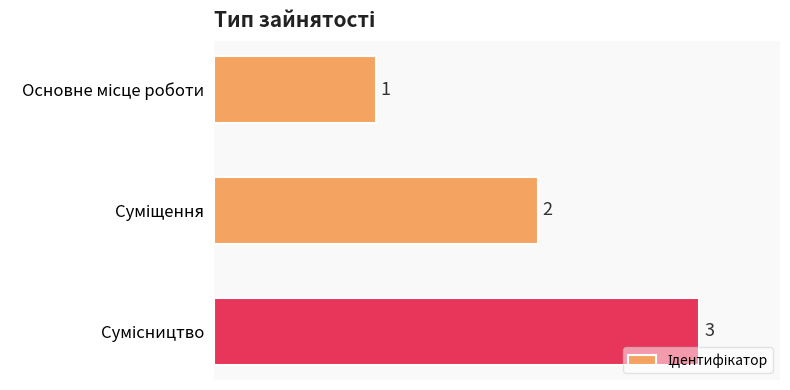

What is the sum of all values?

6